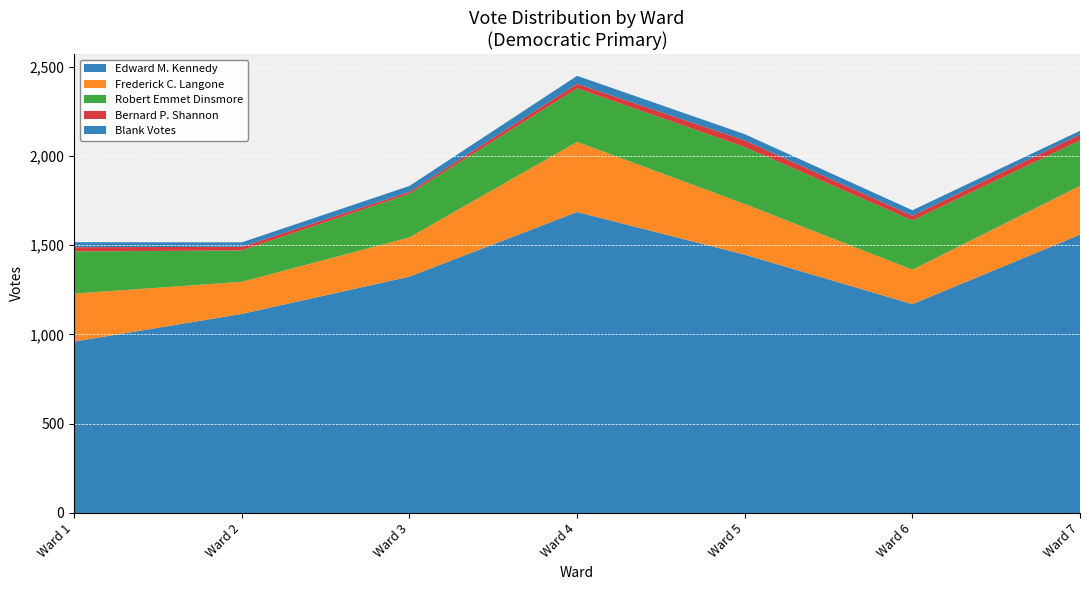

At which category is the sum across all series the highest?

Ward 4